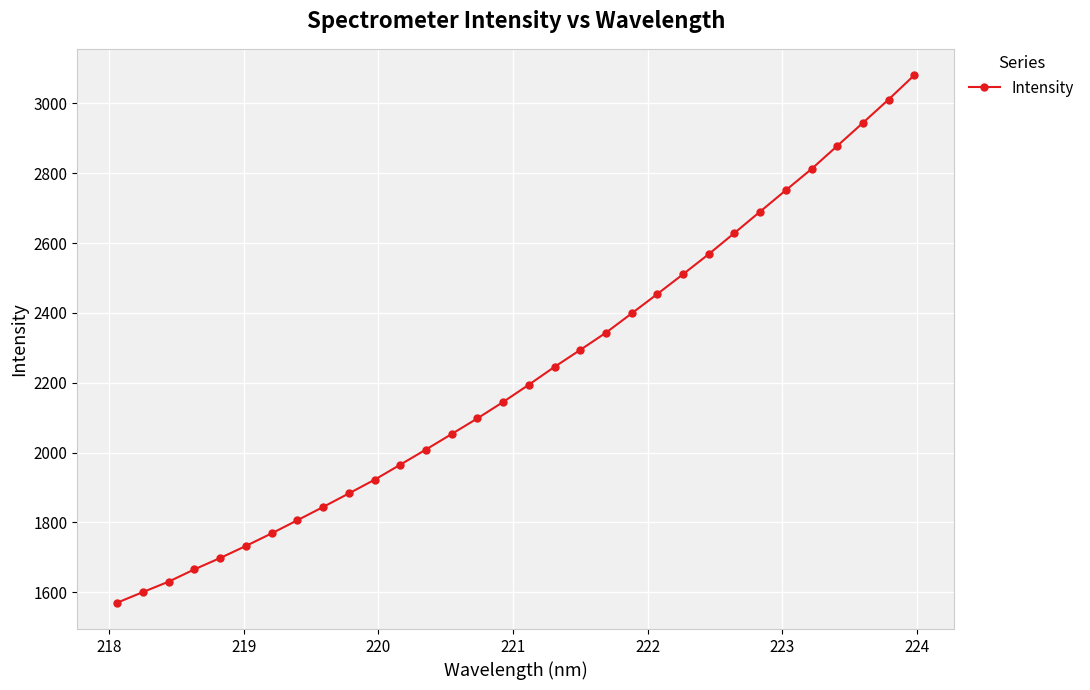

What is the value of the 30th point from the left?

2944.3